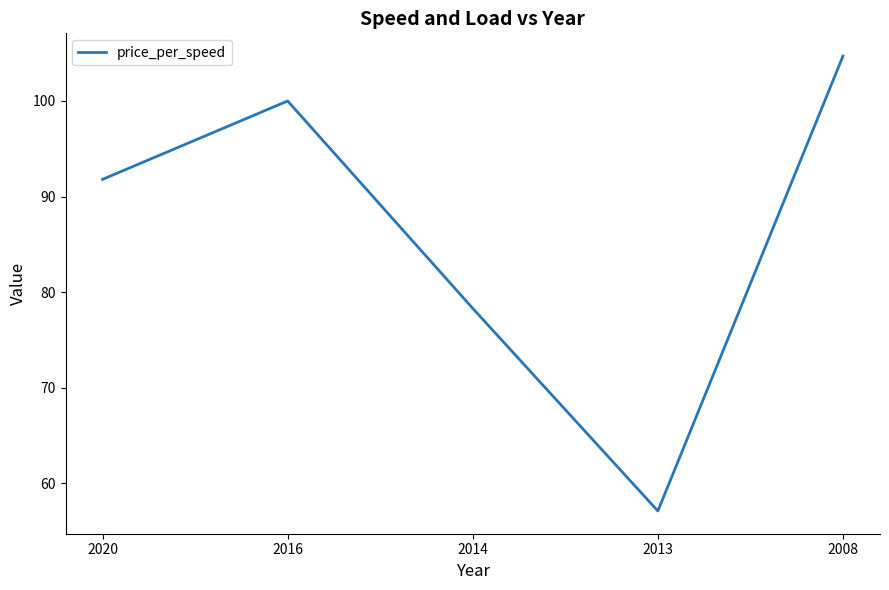

Rank the categories by value from highest to lowest.

2008, 2016, 2020, 2014, 2013